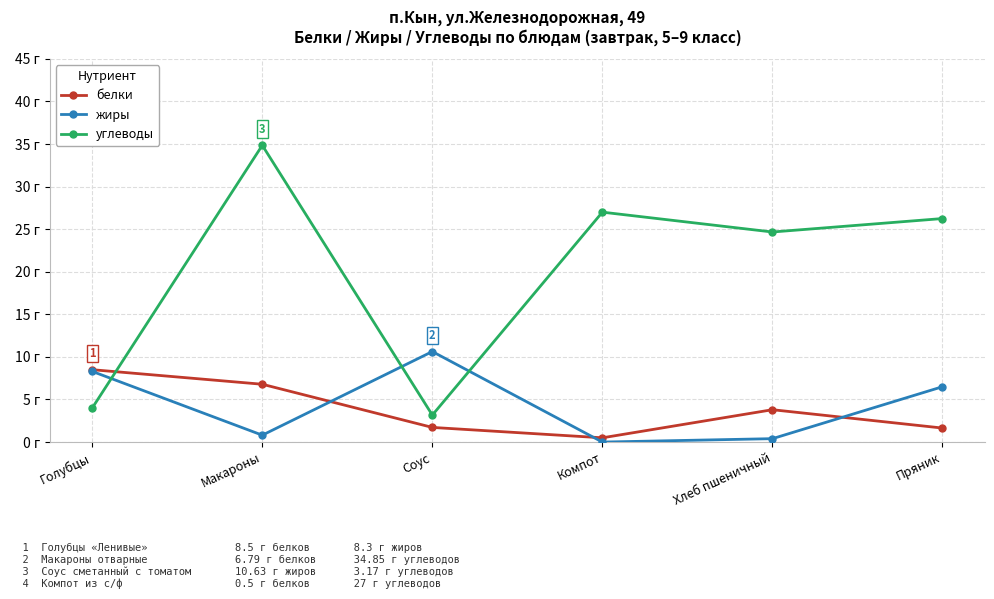

True or false: белки has more than 0 interior local peaks.

True